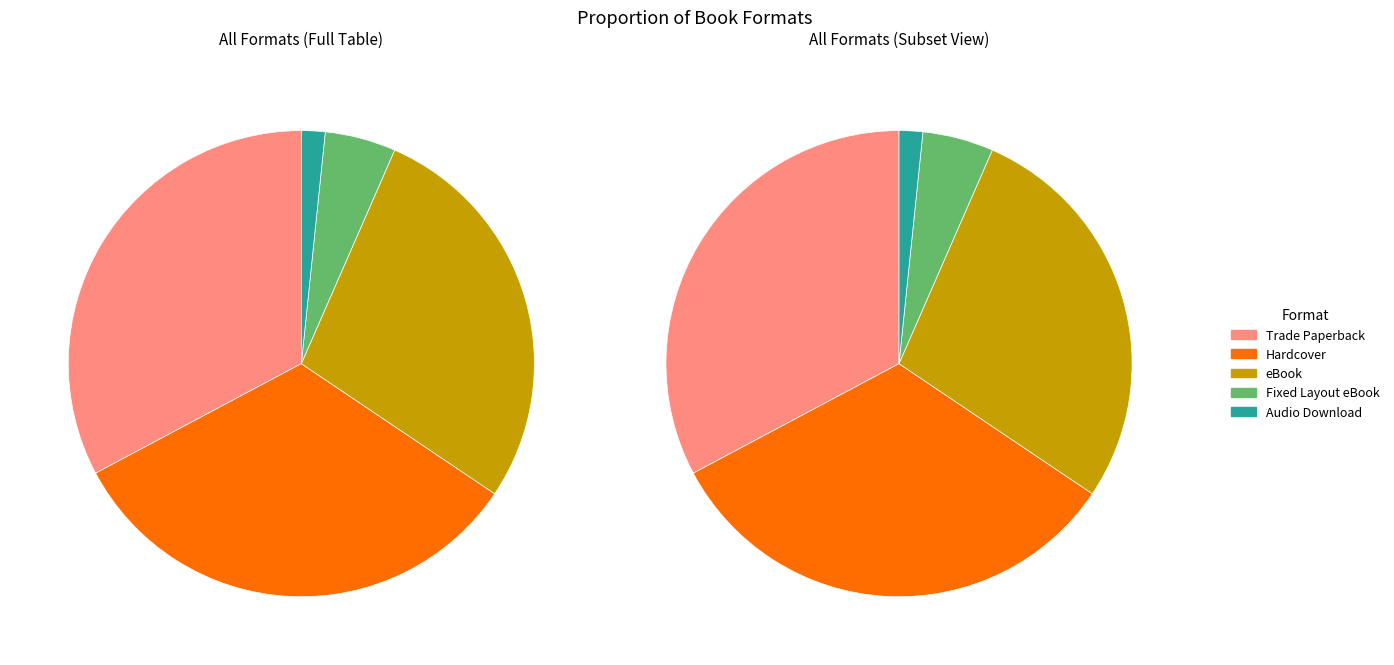

Is there a majority slice in this chart?

No